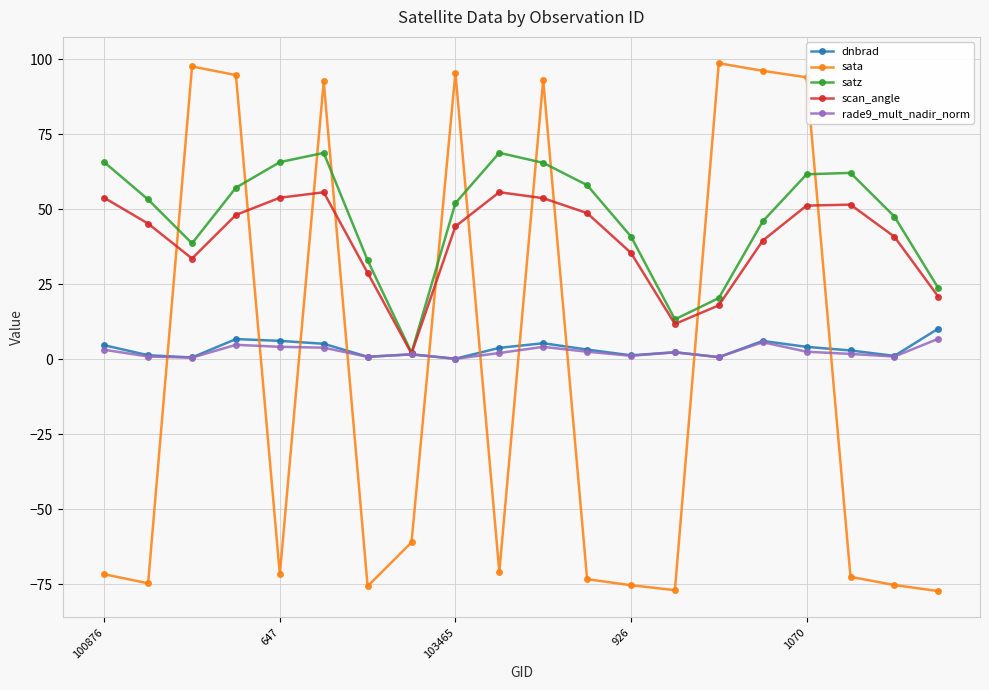

Which series has the largest range (max minus min)?

sata